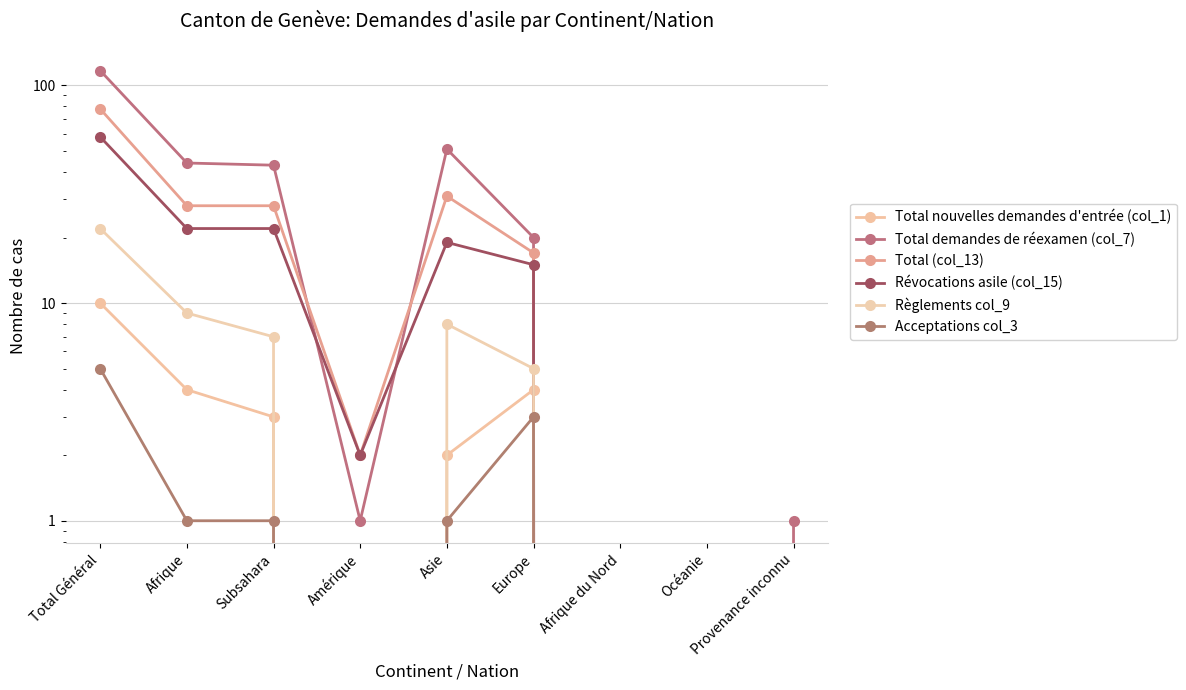

True or false: Acceptations col_3 has a value of 1 at Subsahara.

False